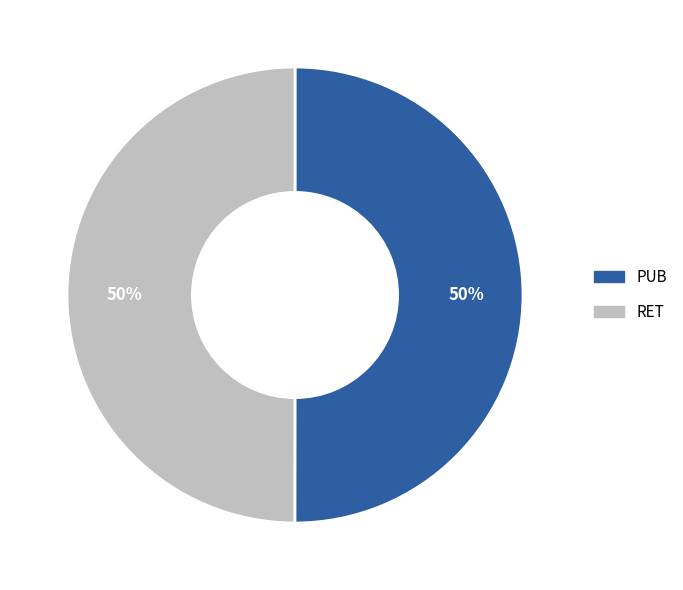

To the nearest percent, what is the combined percentage of RET and PUB?

100%